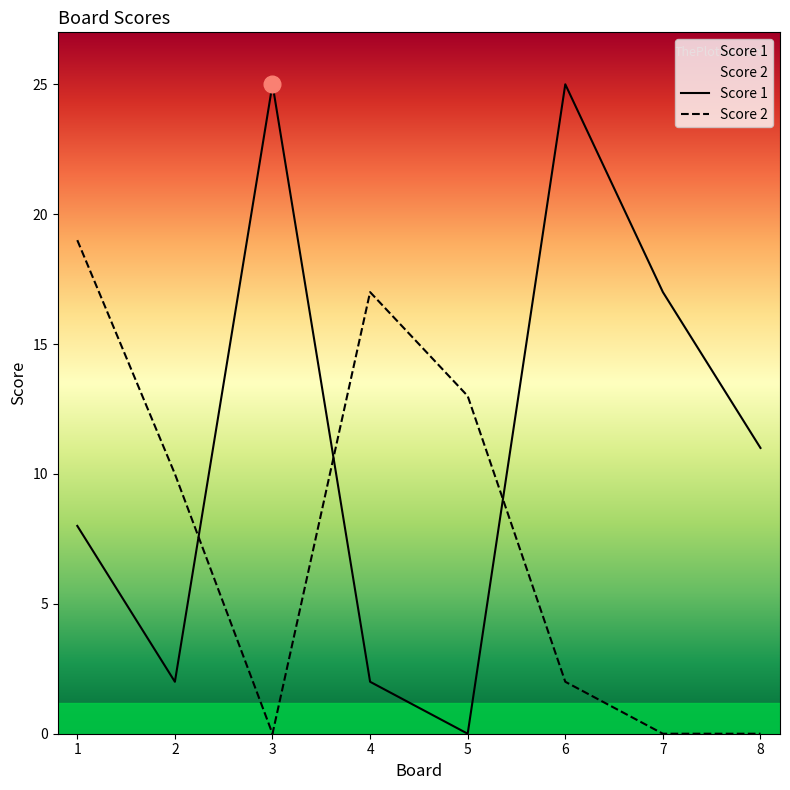

List the labels in order of Score 2 value, largest first.

1, 4, 5, 2, 6, 3, 7, 8